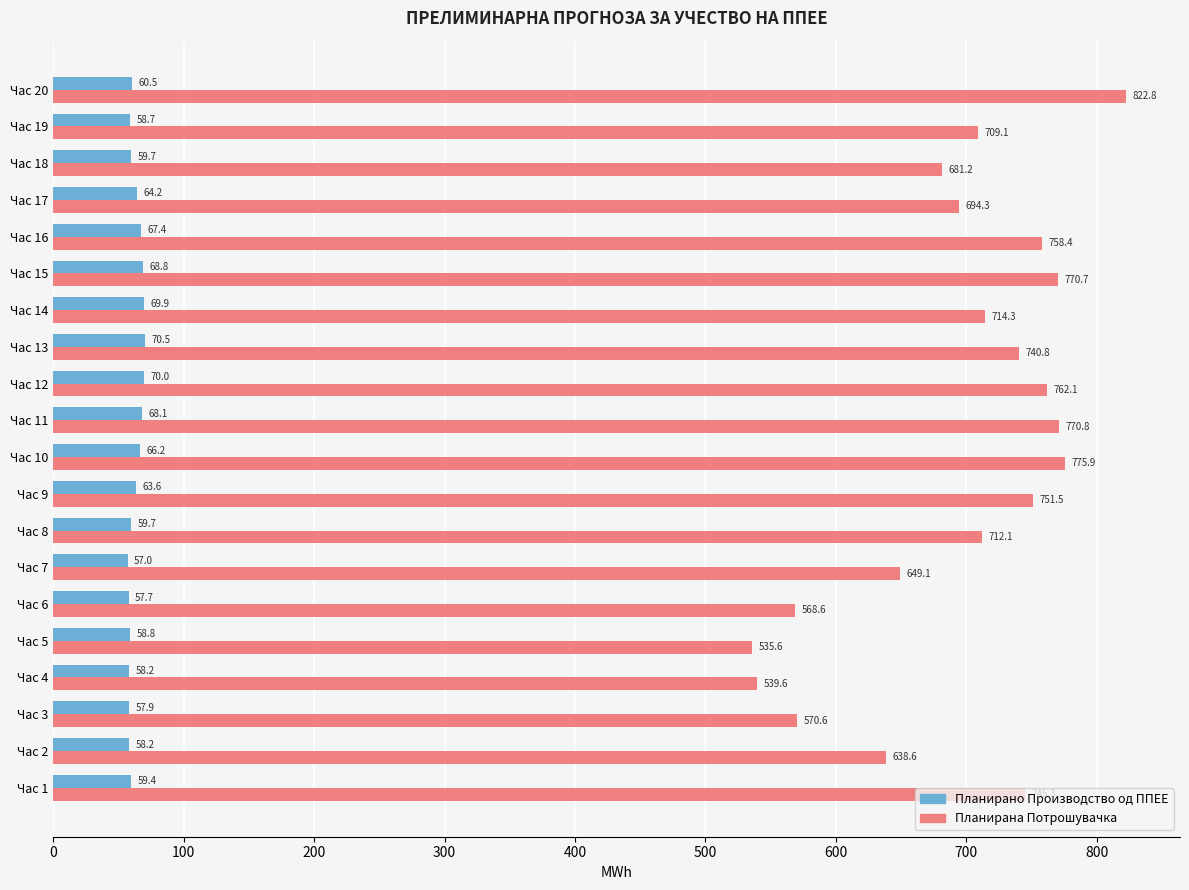

Between Час 9 and Час 19, which series saw the biggest shift?

Планирана Потрошувачка